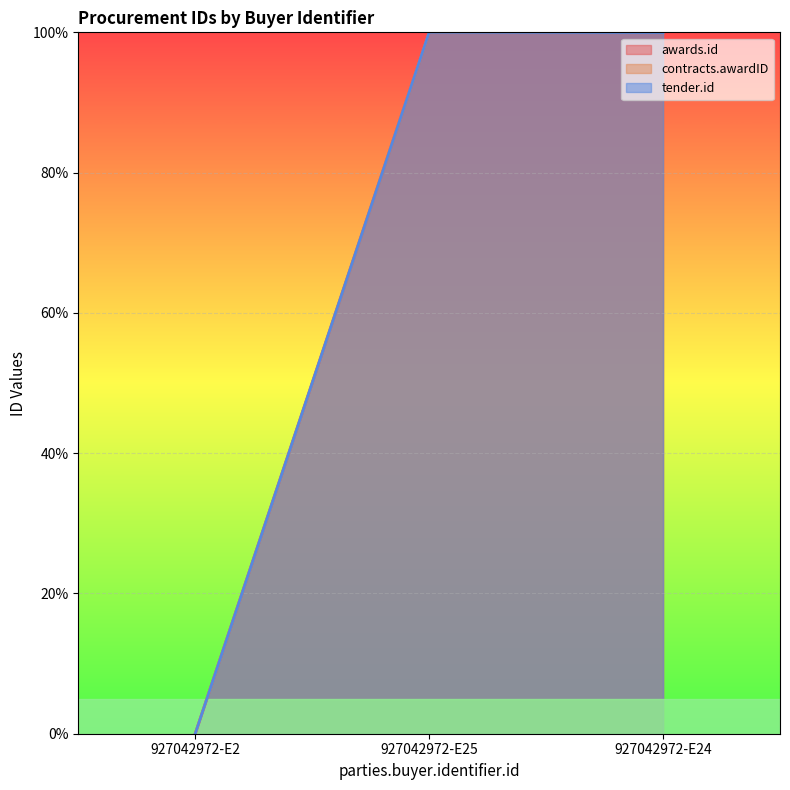

Between 927042972-E24 and 927042972-E2, which is larger?

927042972-E24